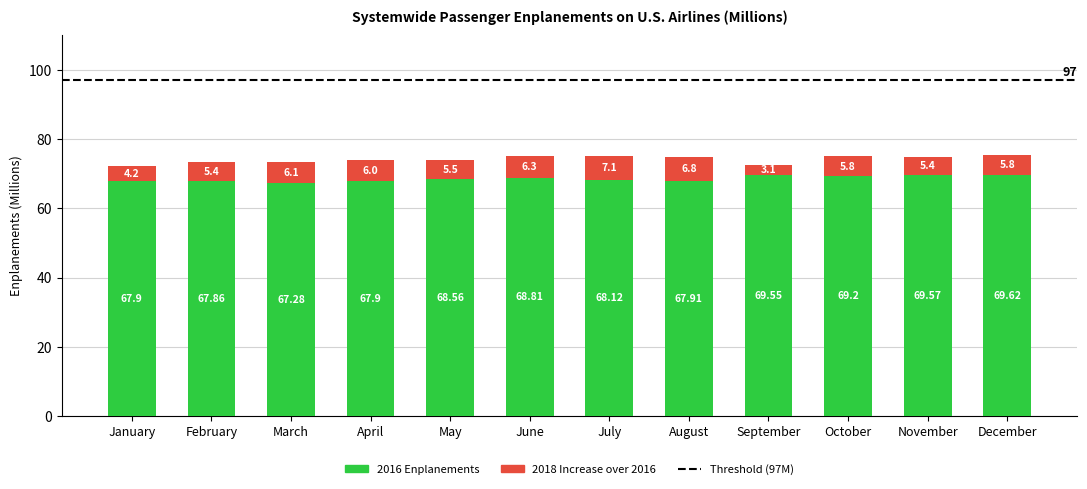

What is the total value across all series at July?

75.2